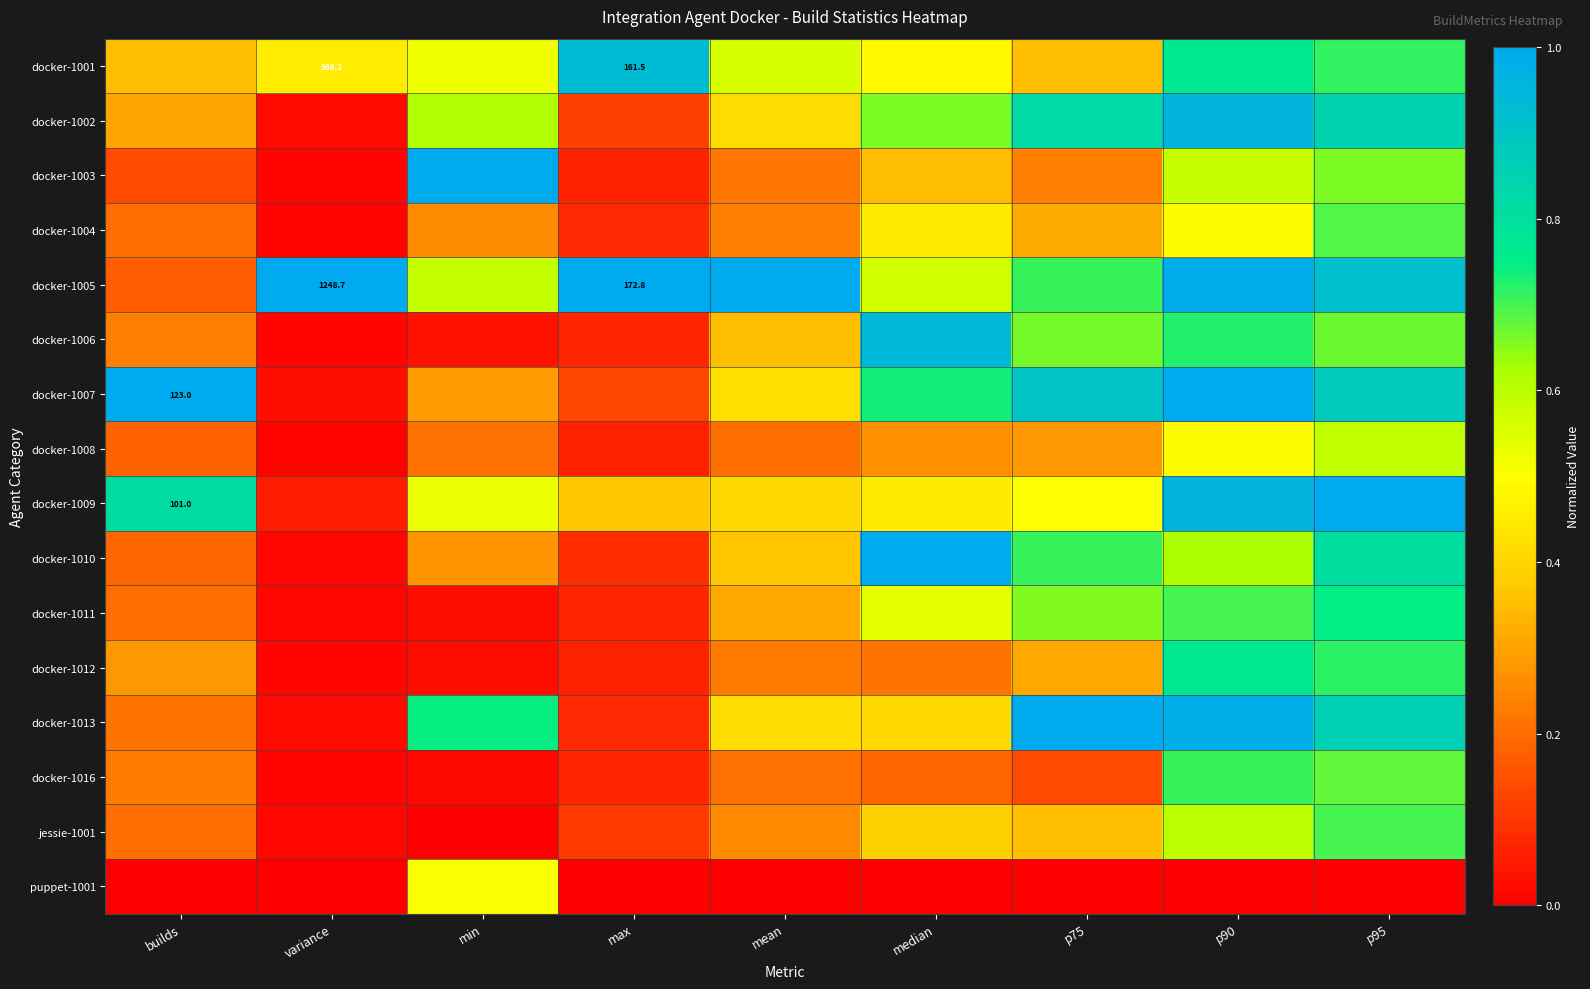

Rank the categories by docker-1005 value from highest to lowest.

variance, max, mean, p90, p95, p75, min, median, builds